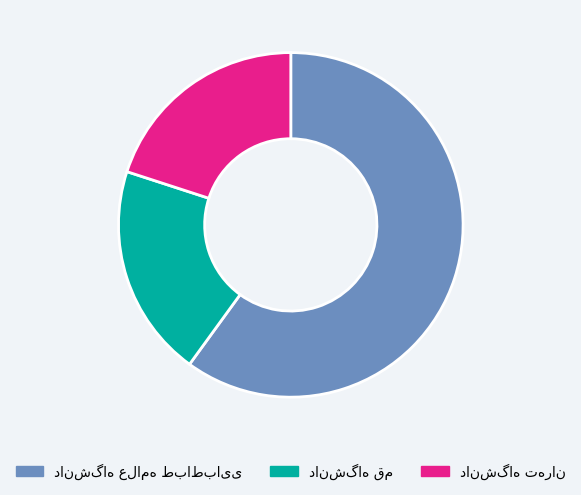

Is there a majority slice in this chart?

Yes